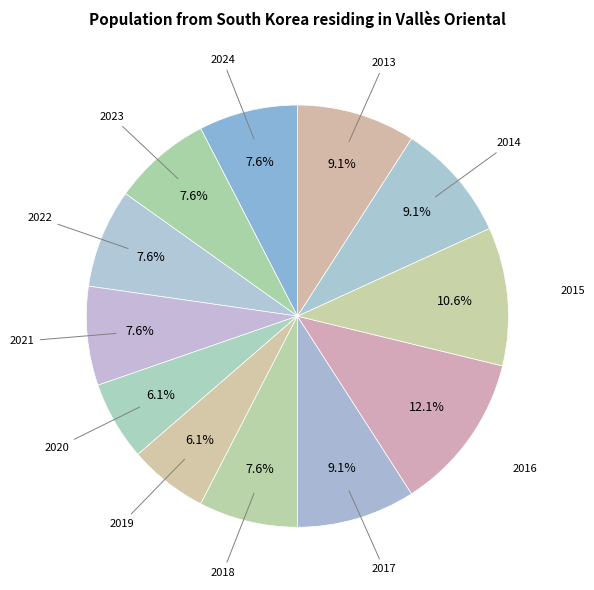

To the nearest percent, what is the average slice percentage?

8%